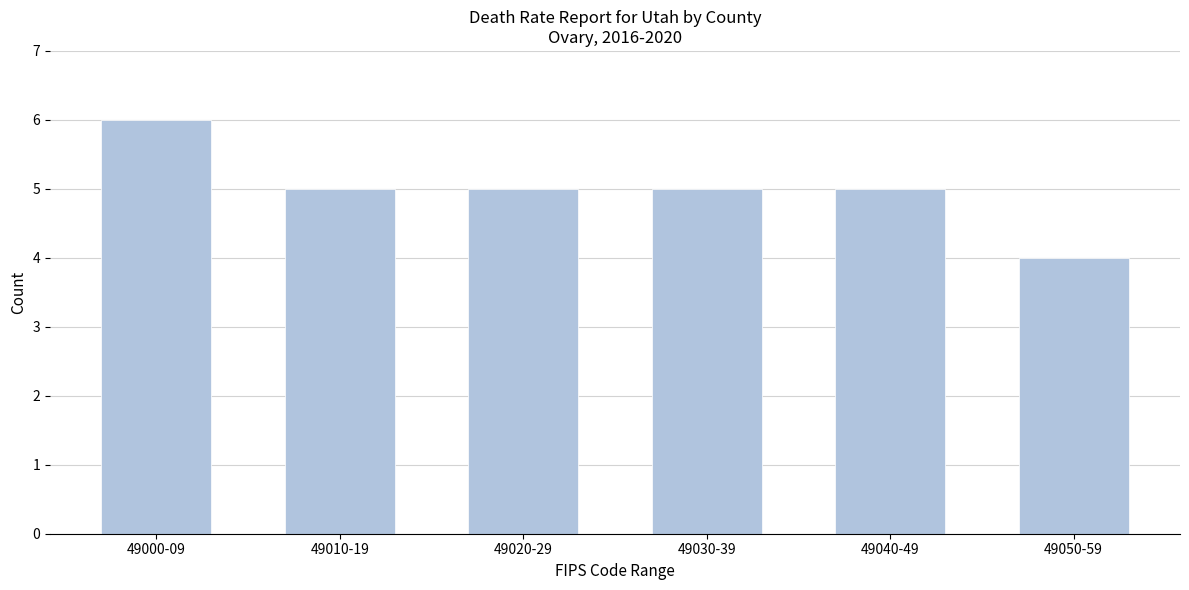

Reading left to right, list all the values displayed in this chart.

6	5	5	5	5	4